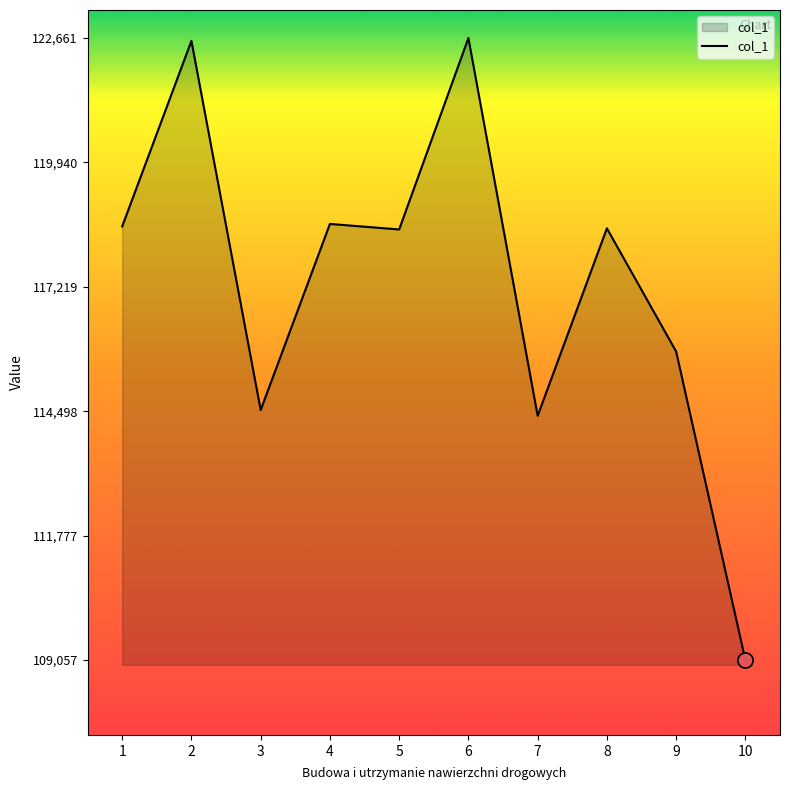

Approximately how many times larger is the value at 6 compared to 7?

1.1